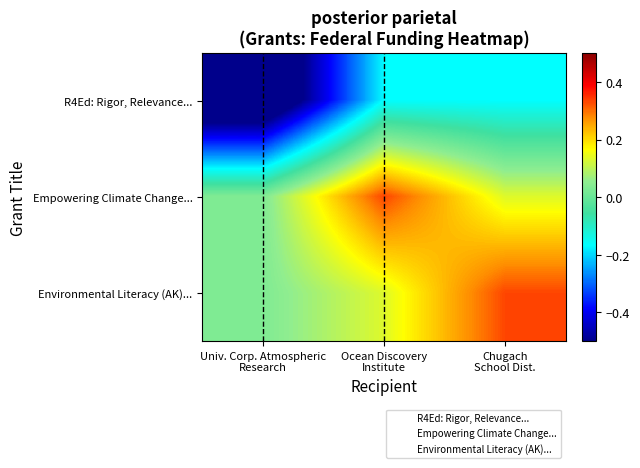

Which label corresponds to the smallest value in the chart?

Univ. Corp. Atmospheric
Research